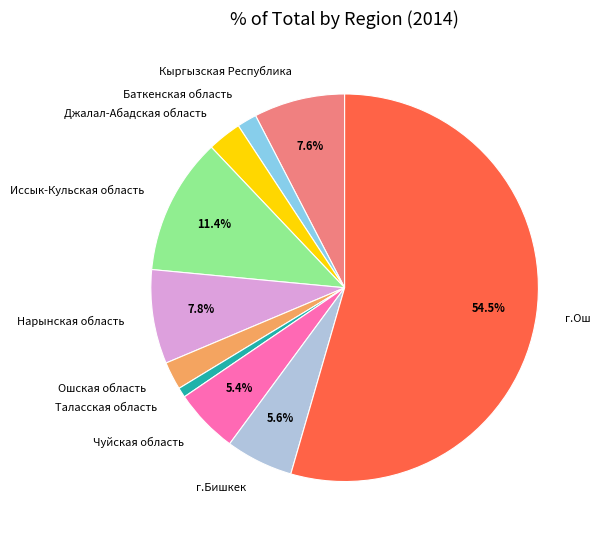

What is the ratio of the value at г.Бишкек to the value at Джалал-Абадская область?

2.0